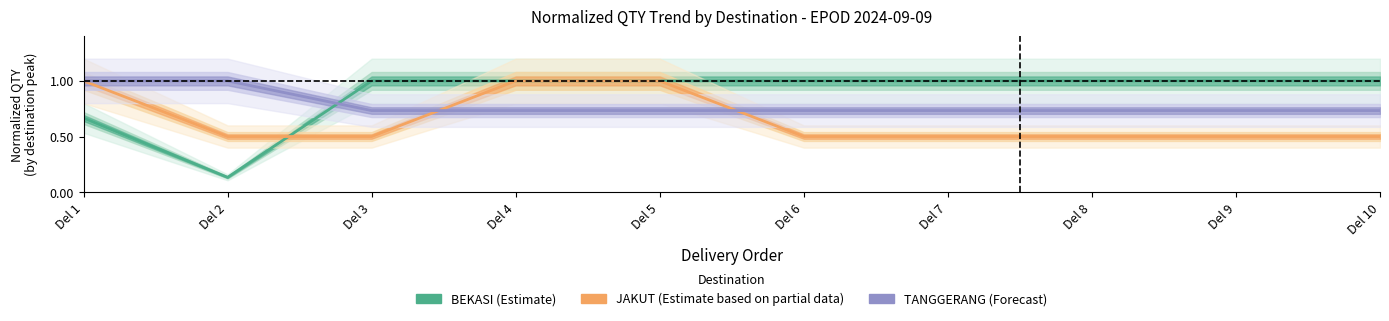

Which series changed the most between Del 2 and Del 4?

BEKASI